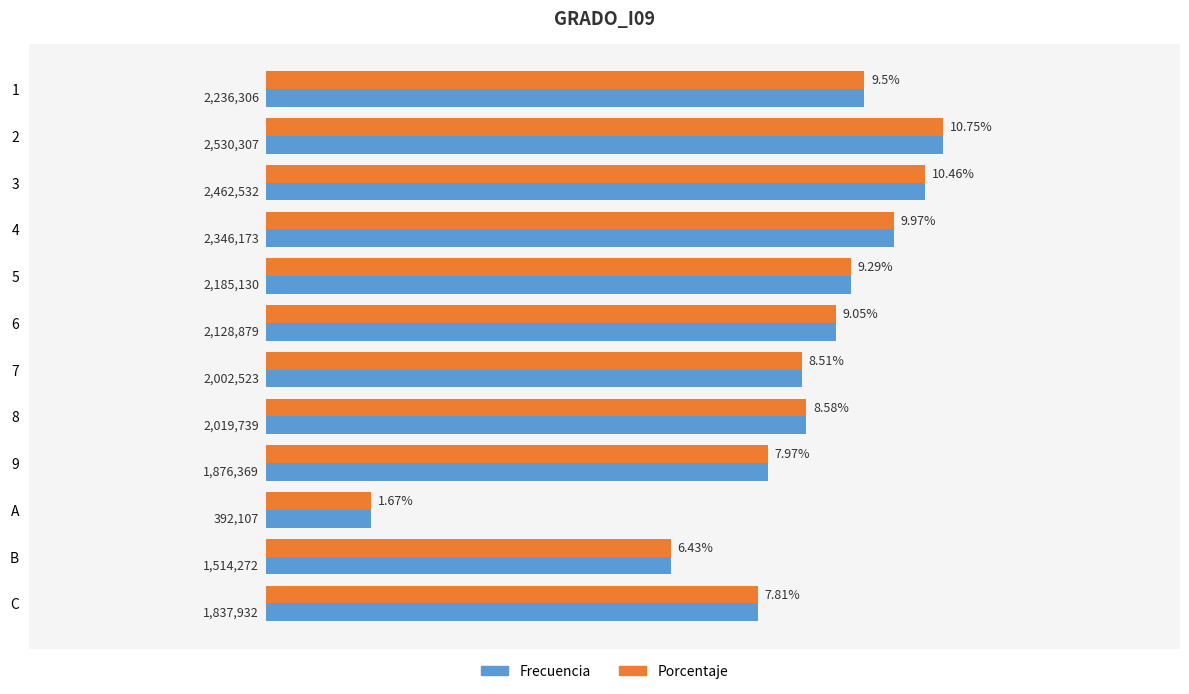

What are all the series names shown in the legend?

Frecuencia, Porcentaje